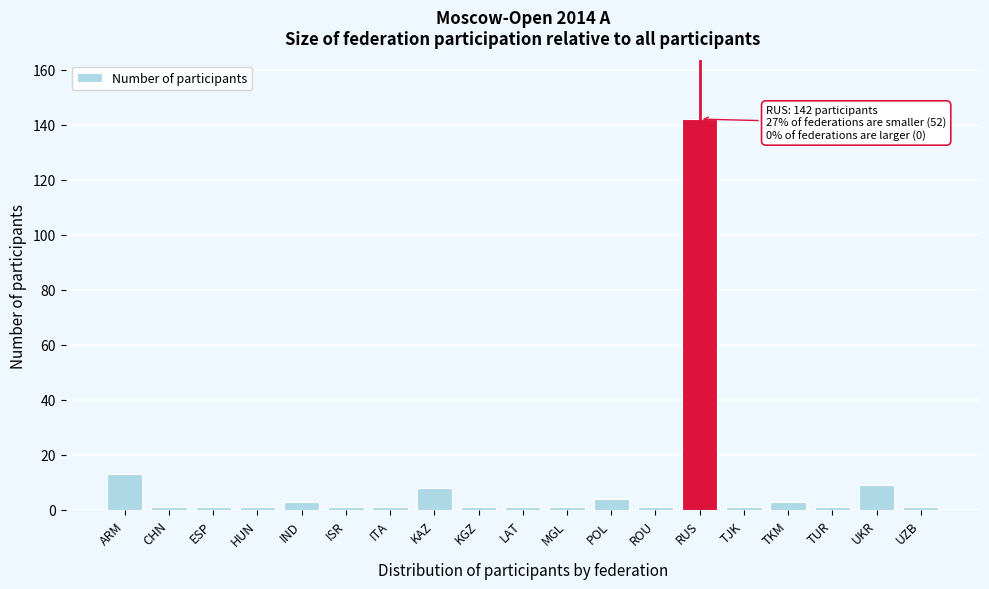

Reading left to right, transcribe all the data shown in this chart.

13	1	1	1	3	1	1	8	1	1	1	4	1	142	1	3	1	9	1